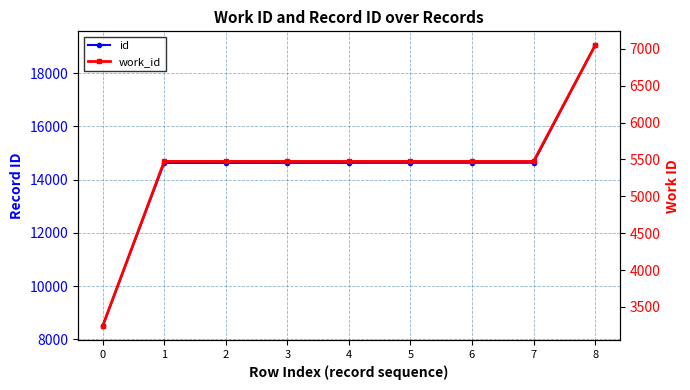

At which label does work_id first exceed 5473?

8